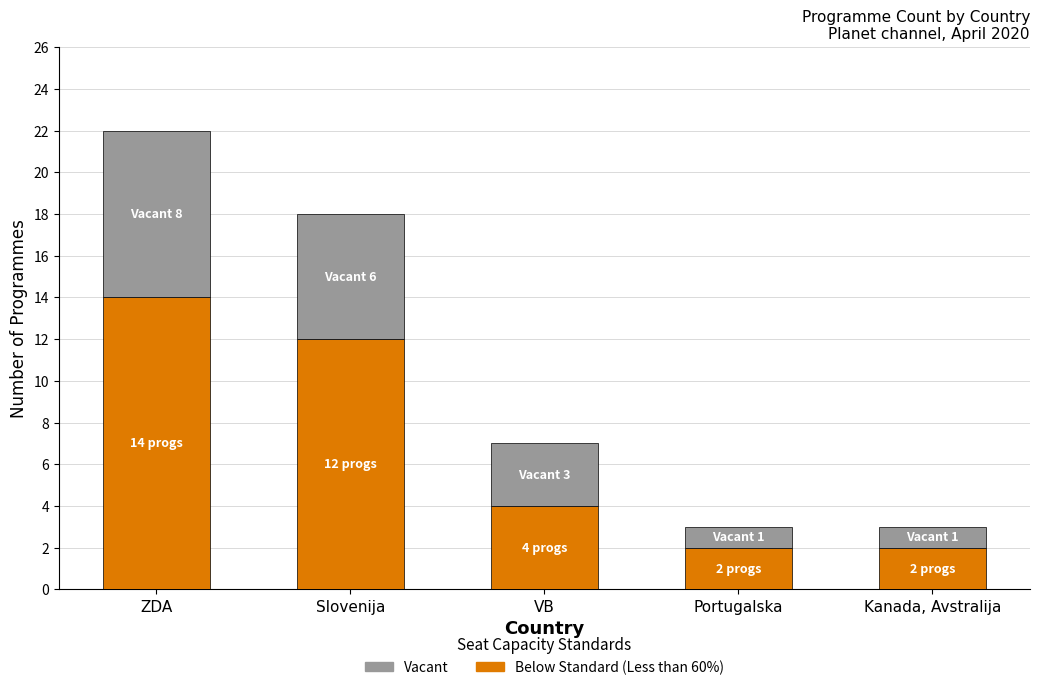

Are the bars horizontal?

No